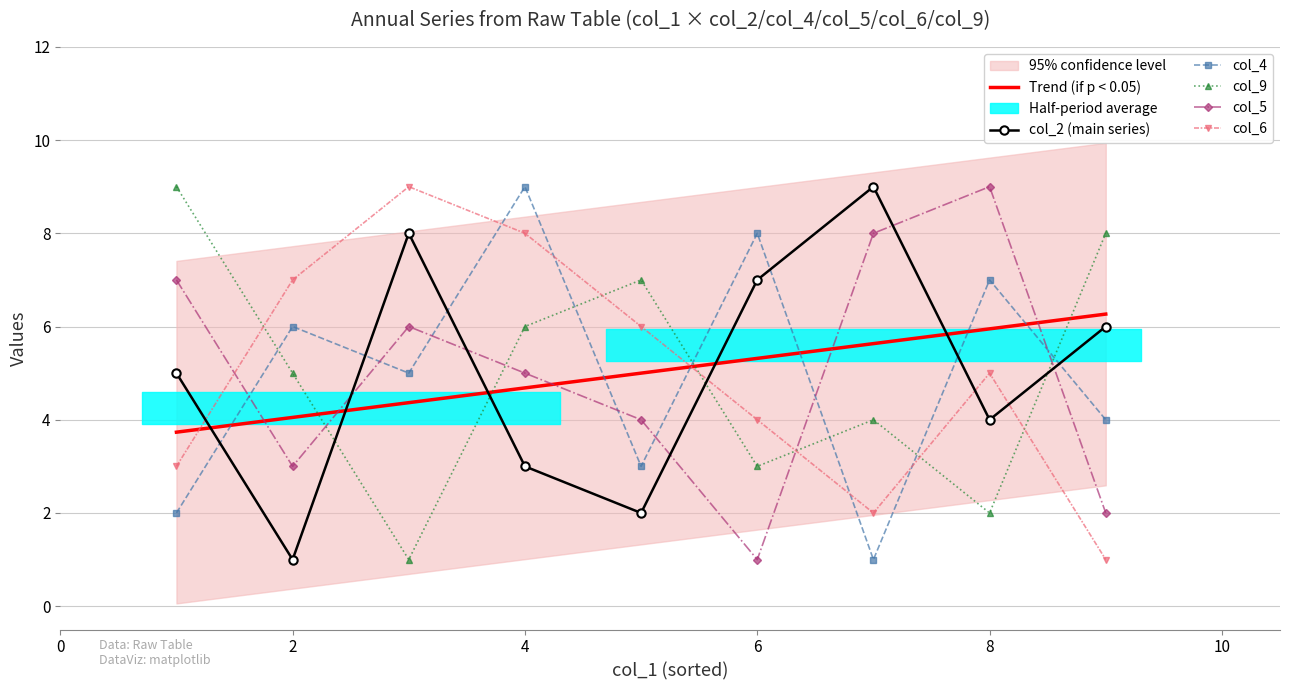

How many times do col_5 and col_9 cross each other?

4